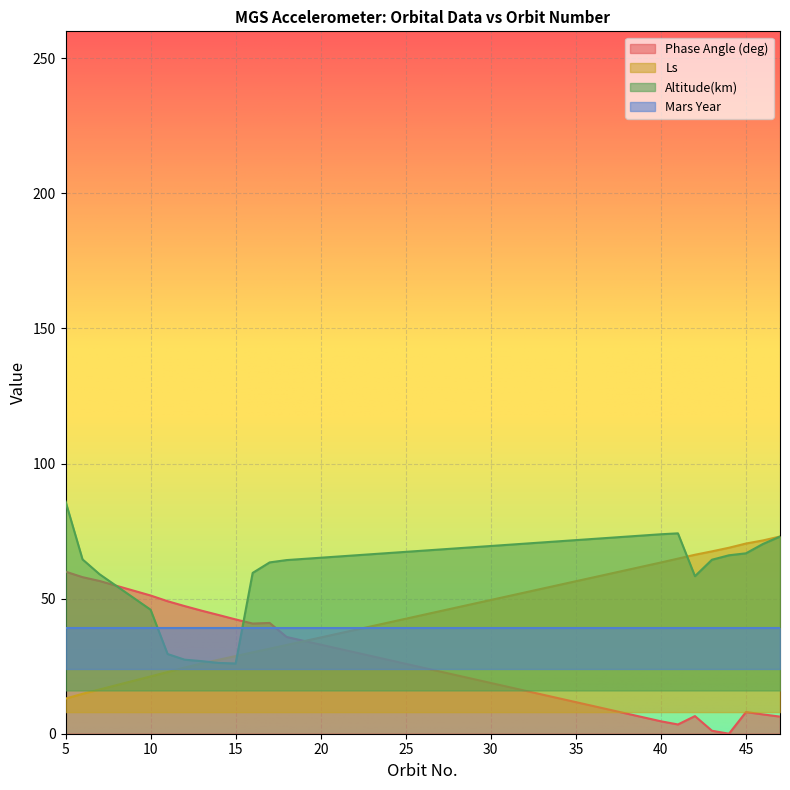

At which label does Altitude(km) reach its minimum?

15